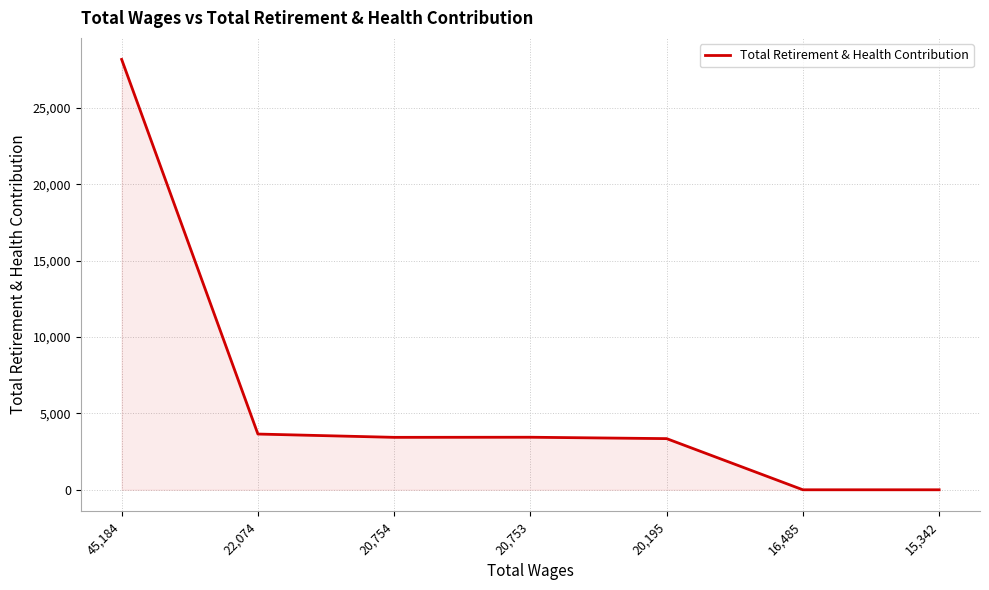

Count the number of data series in this chart.

1